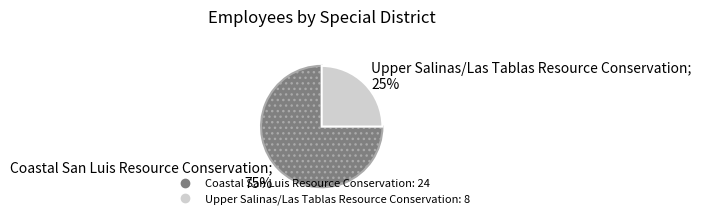

Is the sum of Upper Salinas/Las Tablas Resource Conservation and Coastal San Luis Resource Conservation greater than half?

Yes